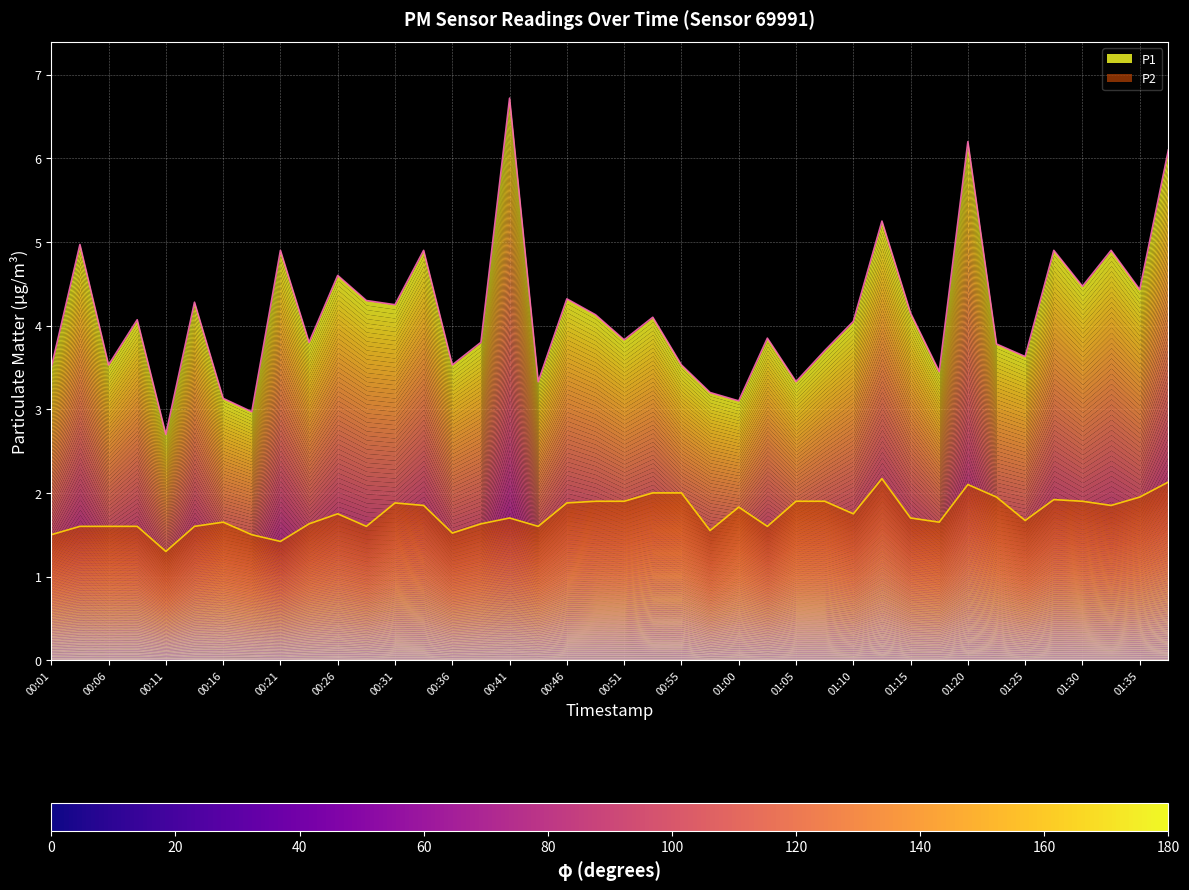

Count the number of categories in the chart.

40